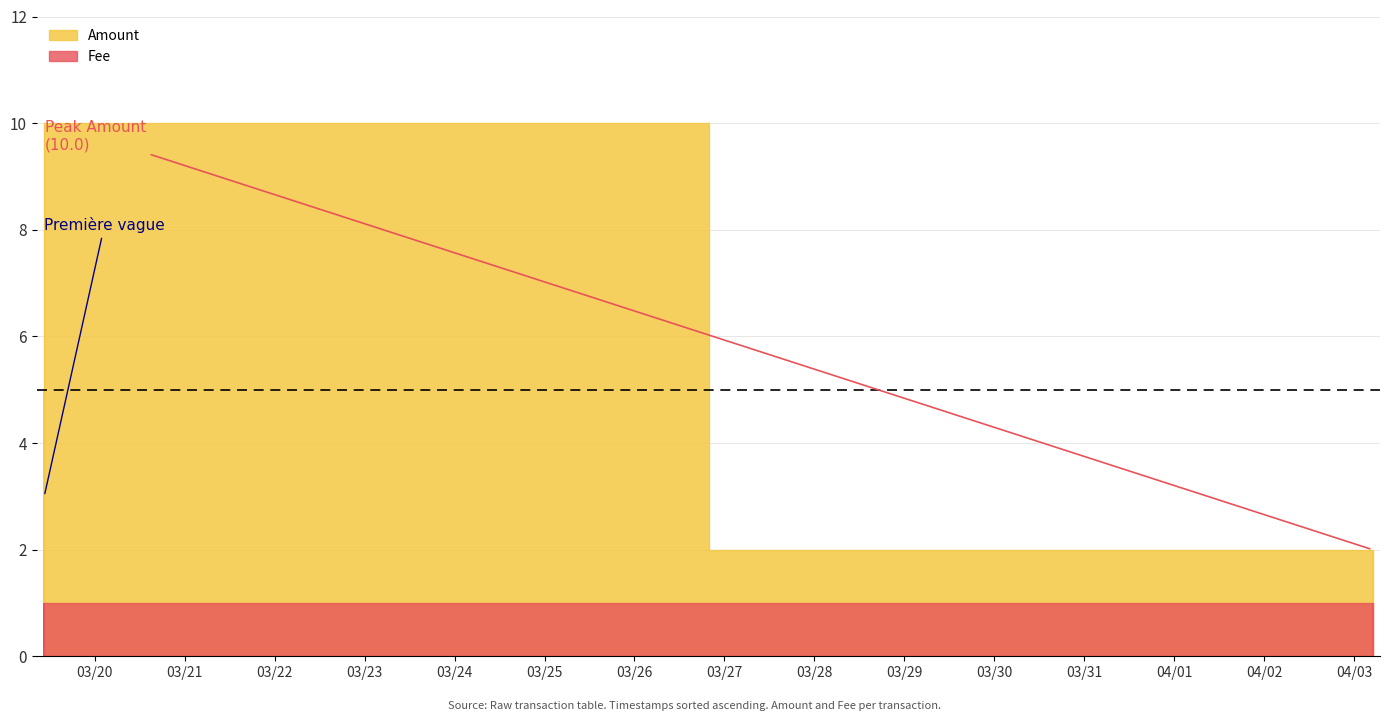

At which category is the sum across all series the highest?

2017-03-19